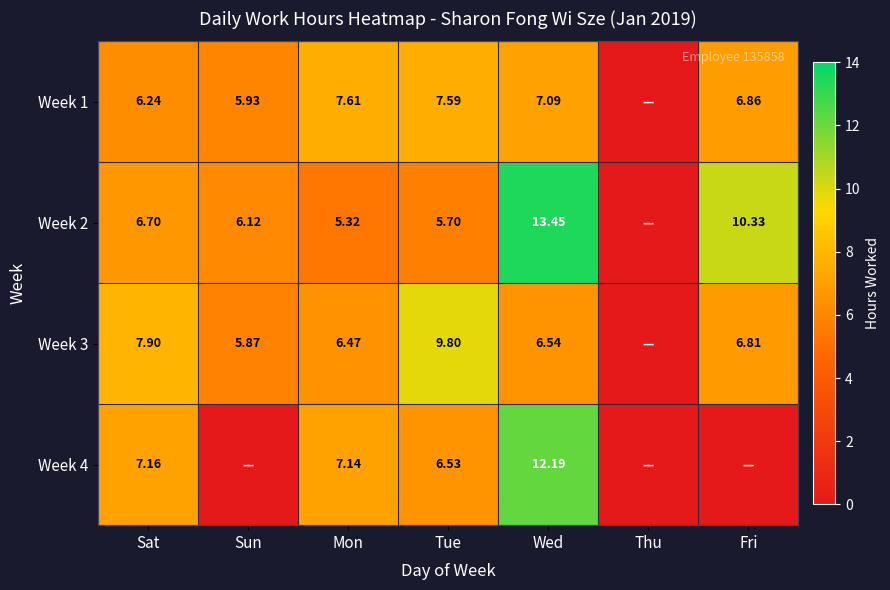

Is the value of Week 4 at Sat greater than the value of Week 1 at Tue?

No